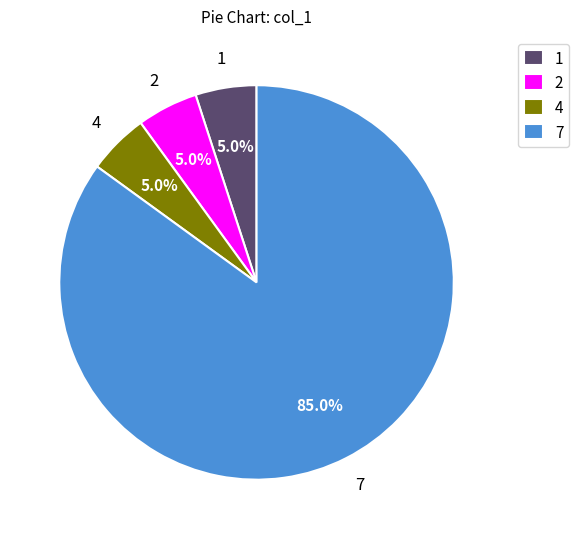

True or false: 4 accounts for 43% of the total.

False